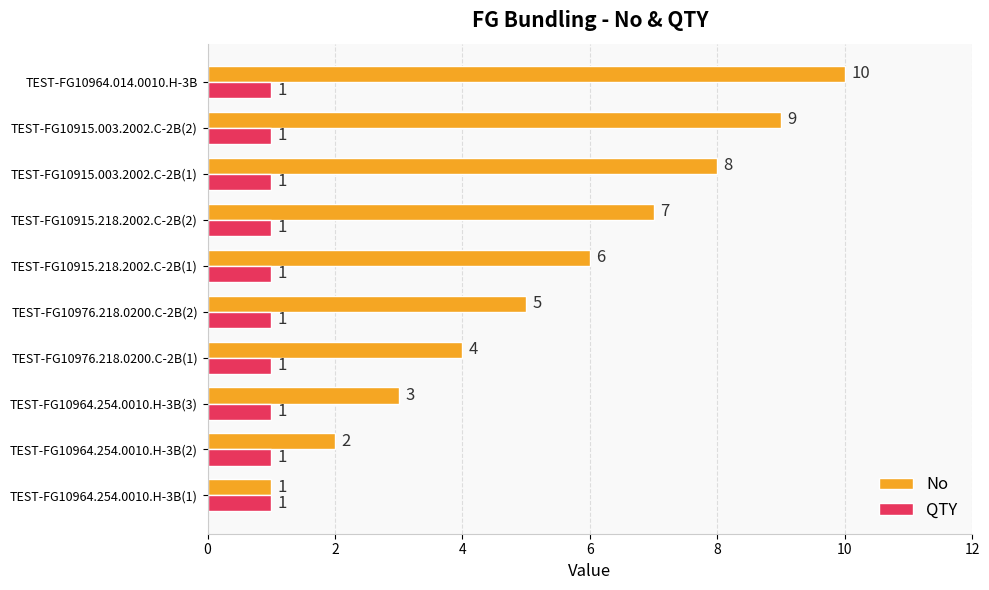

At TEST-FG10915.218.2002.C-2B(2), list the series in order from smallest to largest.

QTY, No